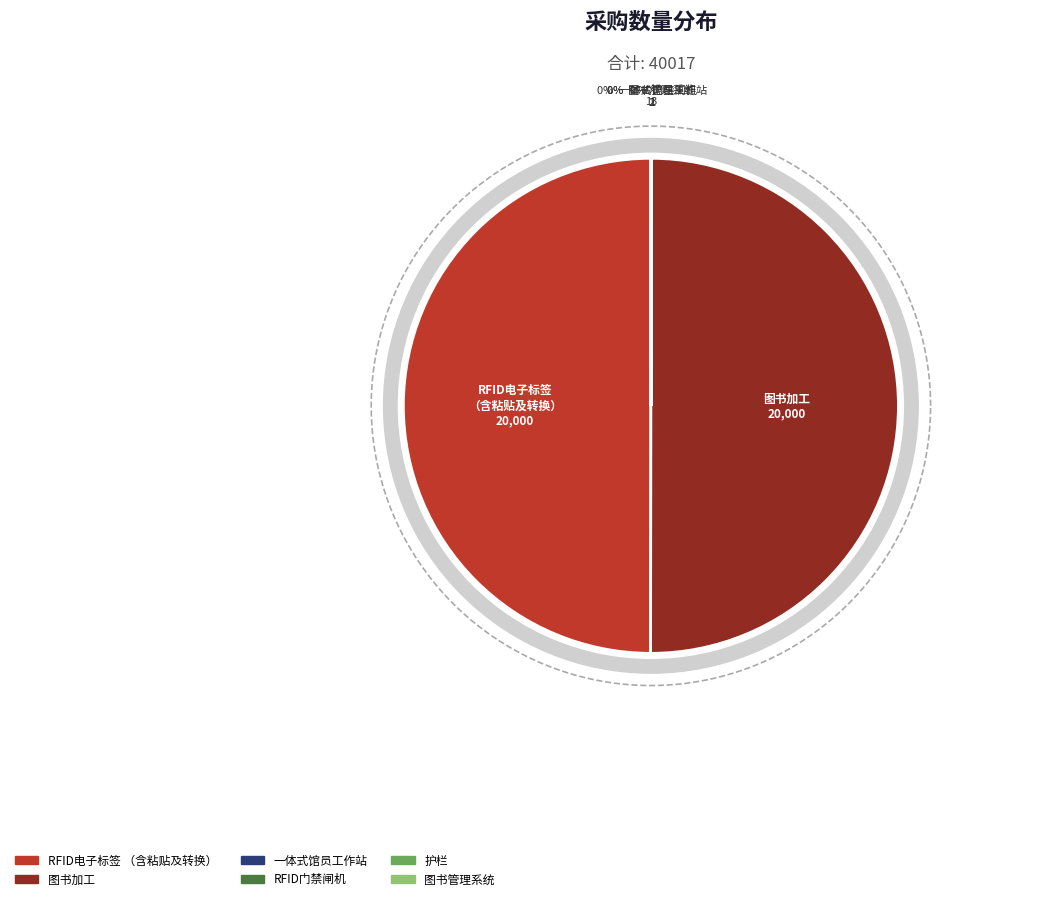

To the nearest percent, what is the difference between the largest and smallest slice percentages?

50%